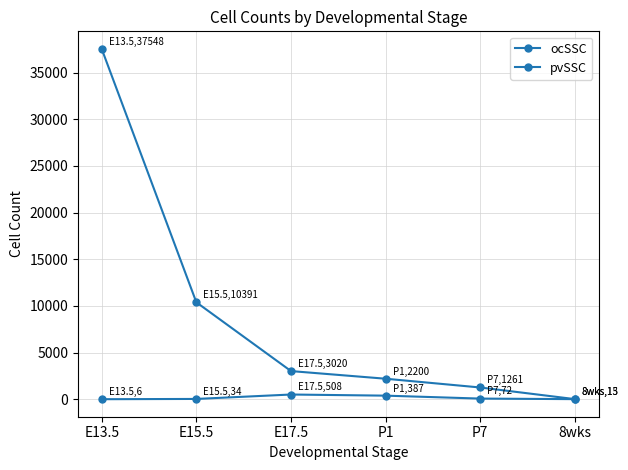

The value of ocSSC at E15.5 is 10391. True or false?

True